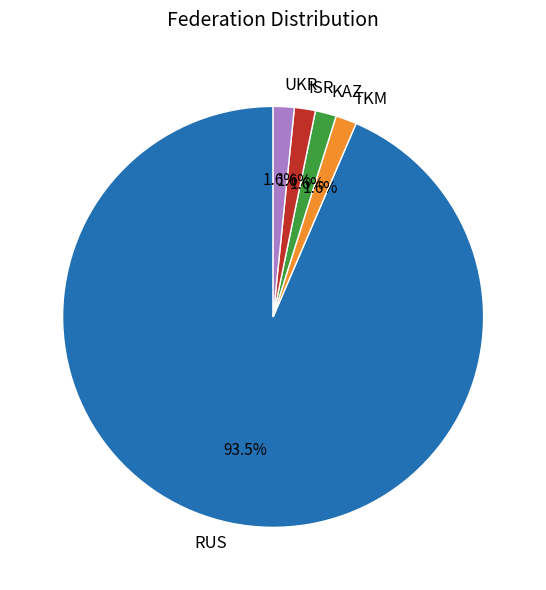

Approximately how many times larger is the value at KAZ compared to ISR?

1.0